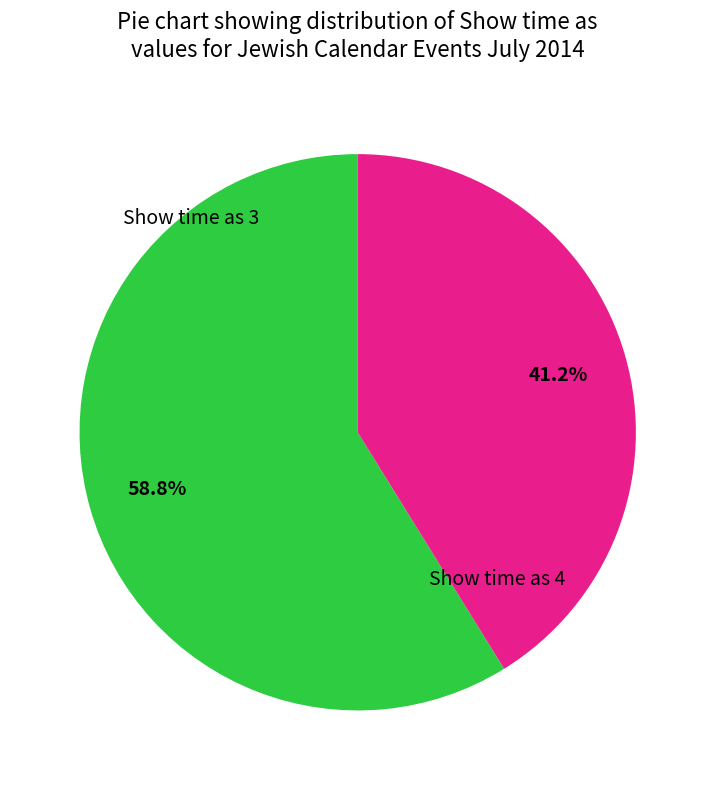

Is there any slice that represents more than half of the pie?

Yes